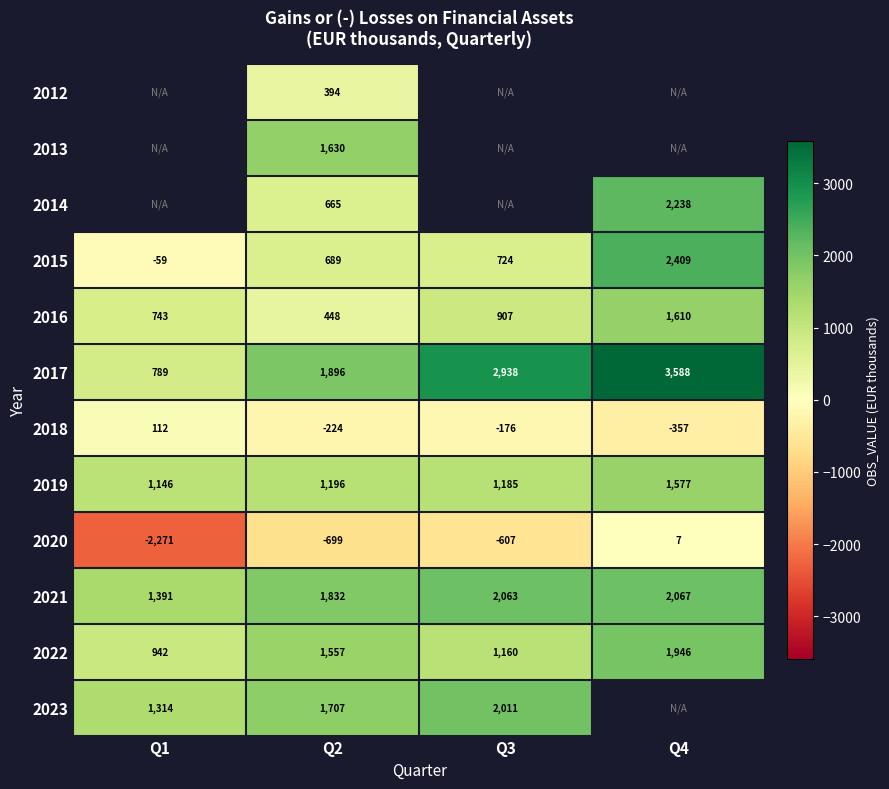

Is the value of 2013 at Q2 greater than the value of 2016 at Q3?

Yes